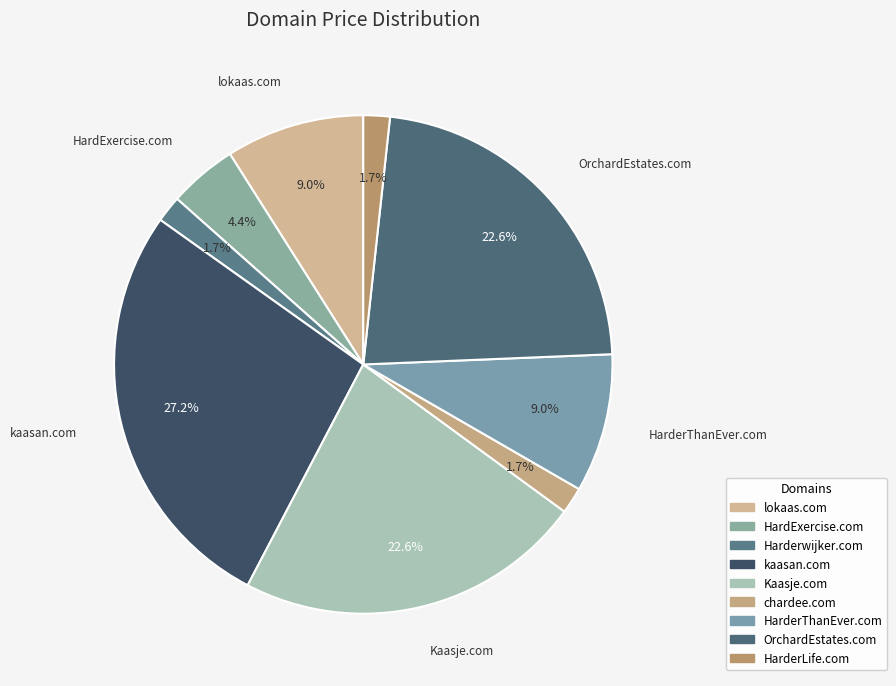

What percentage is the HardExercise.com slice, to the nearest percent?

4%